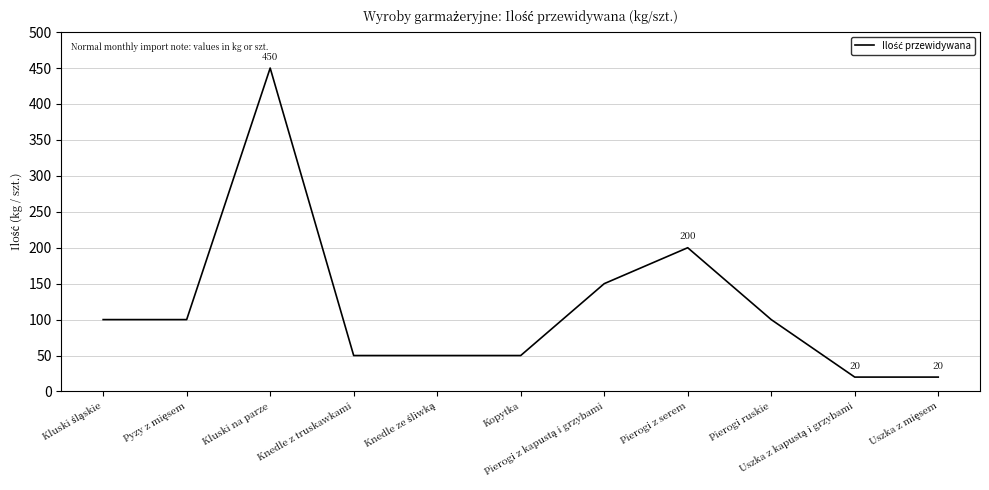

What is the difference between the maximum and minimum values?

430